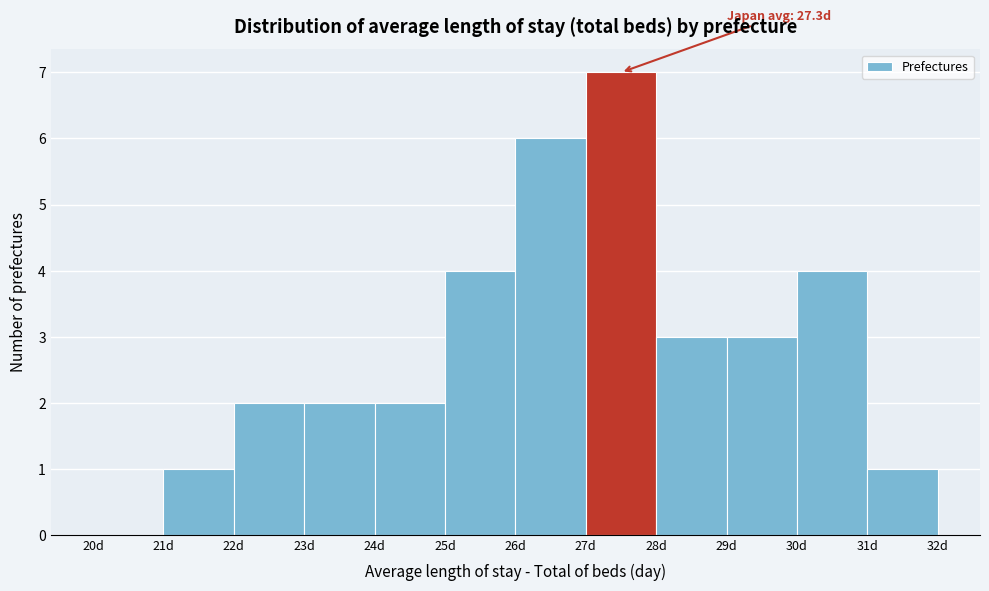

Which range on the x-axis has the tallest bar?

27 to 28